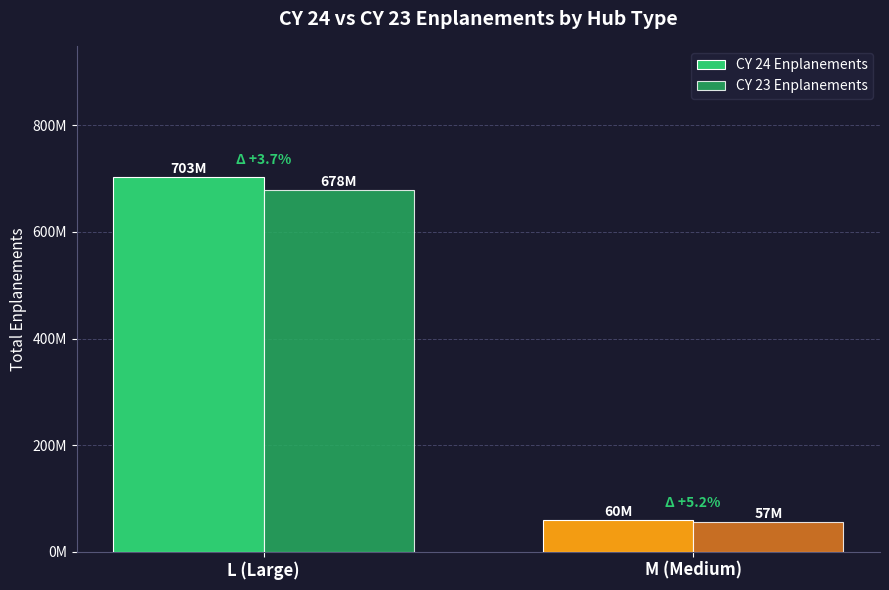

What is the minimum value for CY 23 Enplanements?

56575150